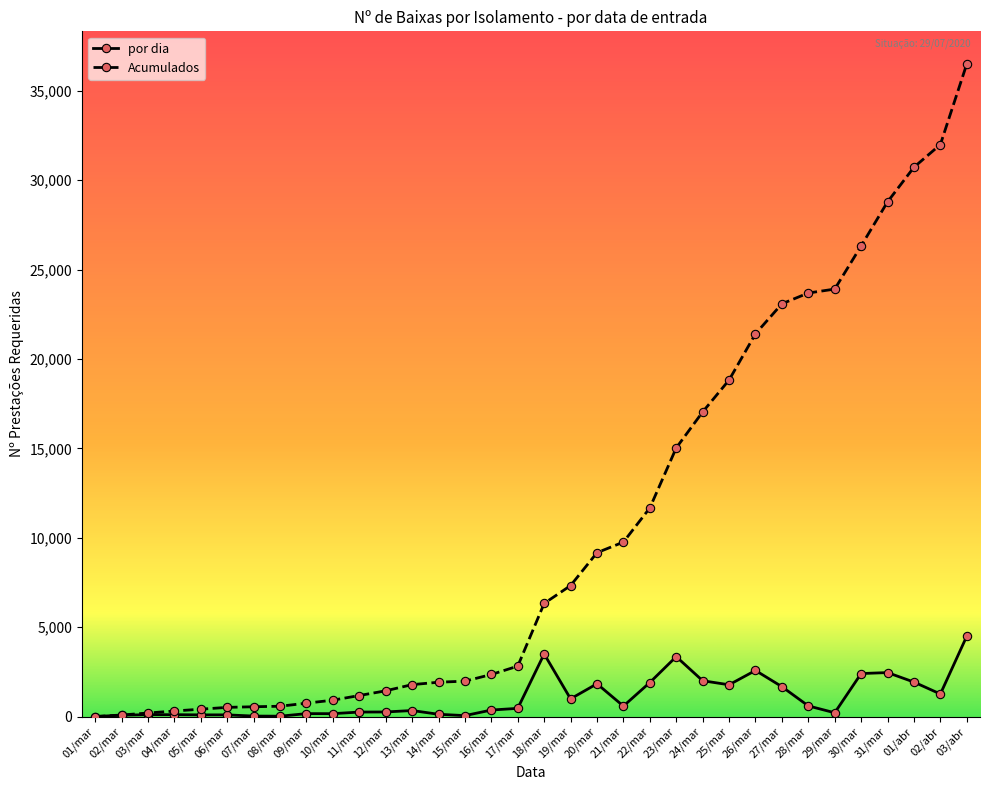

What is the label of the 13th point from the left?

13/mar